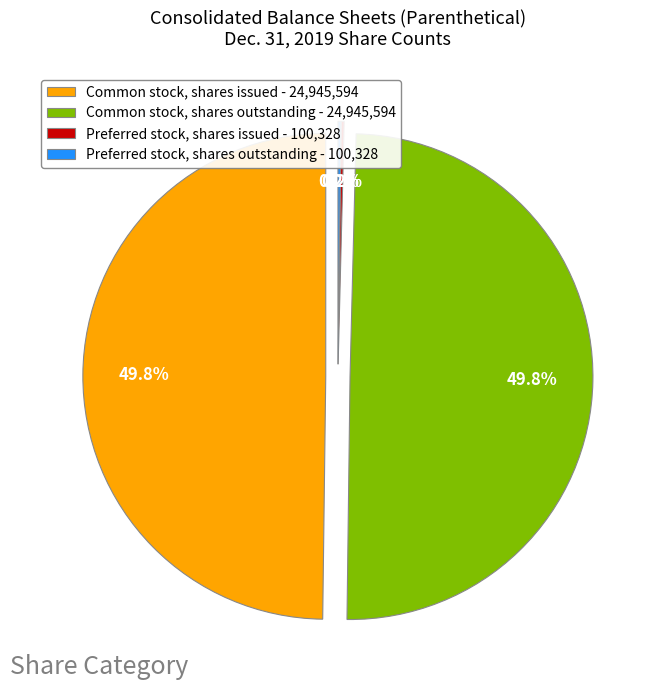

What is the change in value from Common stock, shares issued (Class A) to Preferred stock, shares issued (Series A-1)?

-24845266